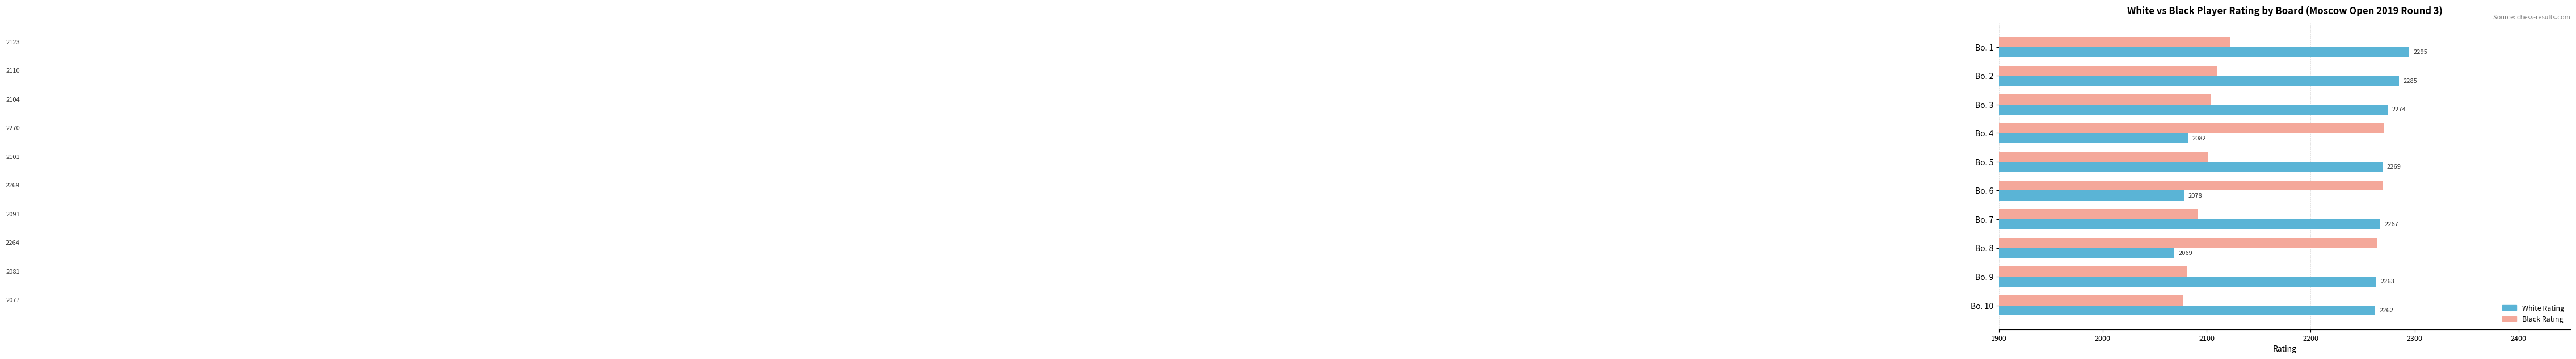

What is the difference between the highest and lowest values at Bo. 10?

185